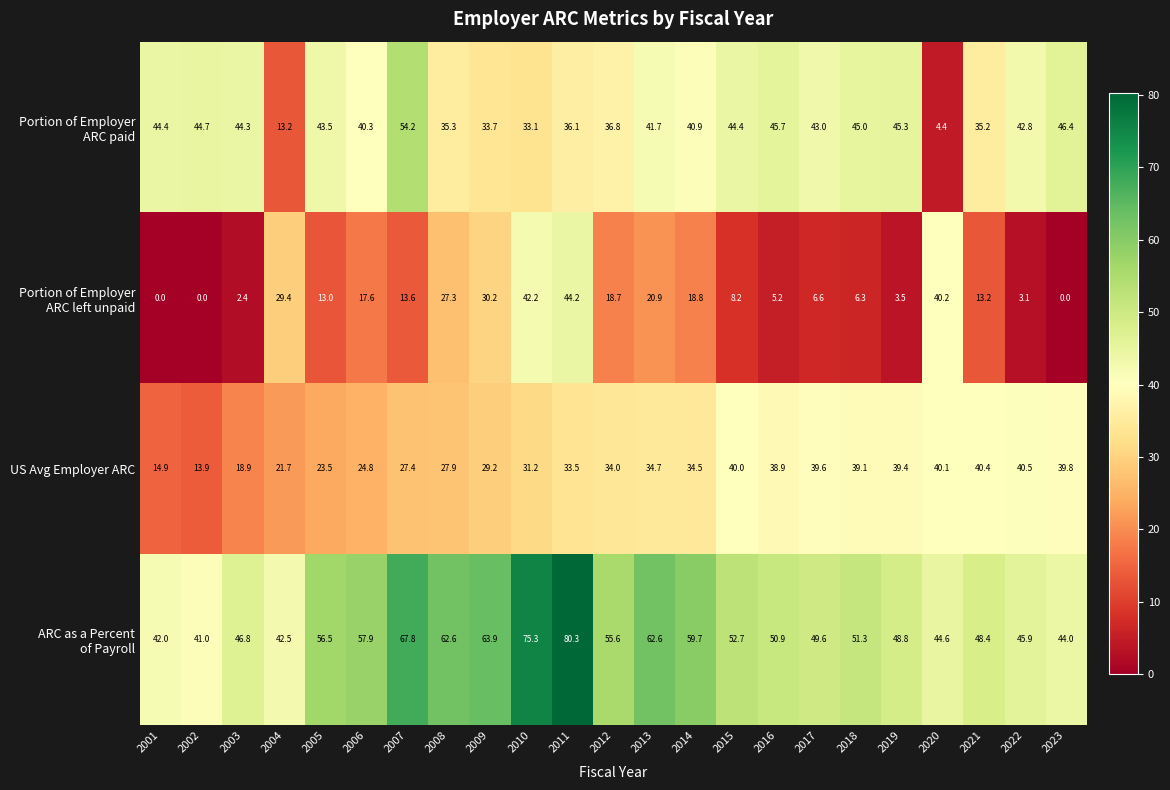

Rank the categories by US Avg Employer ARC value from lowest to highest.

2002, 2001, 2003, 2004, 2005, 2006, 2007, 2008, 2009, 2010, 2011, 2012, 2014, 2013, 2016, 2018, 2019, 2017, 2023, 2015, 2020, 2021, 2022